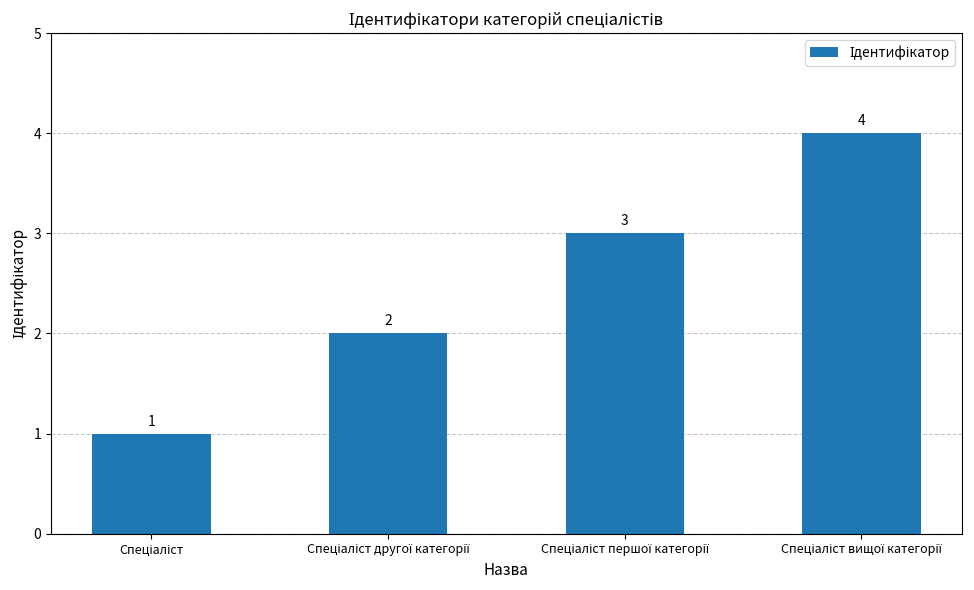

How many data points are less than 3?

2